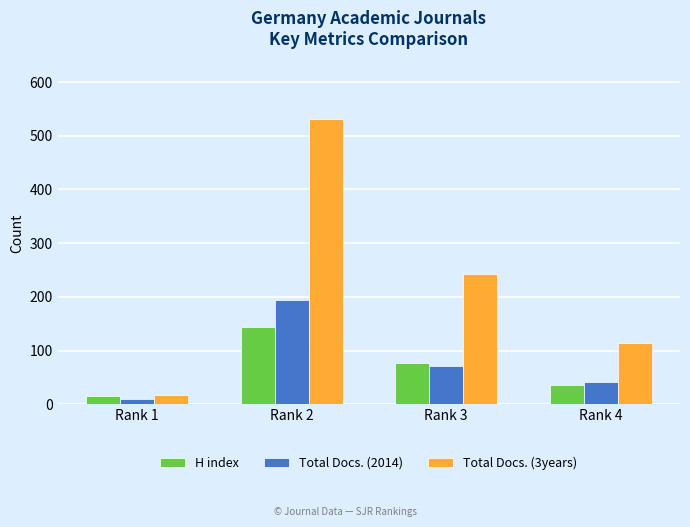

What is the smallest value displayed?

9